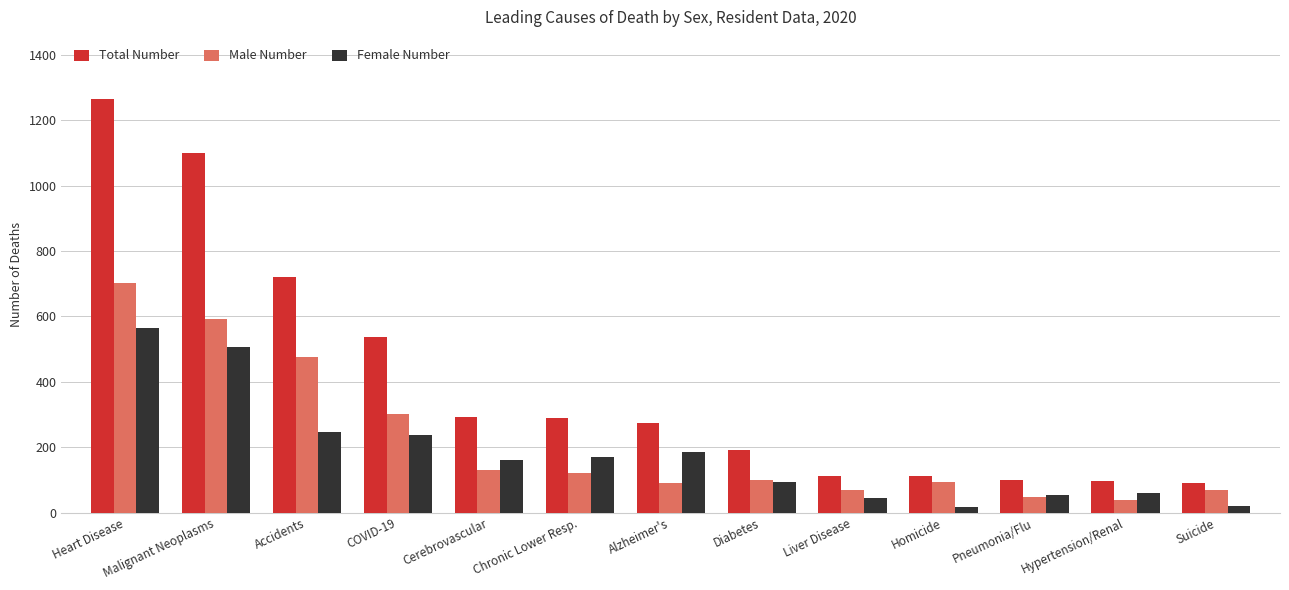

True or false: Female Number has a value of 92 at Diabetes.

True